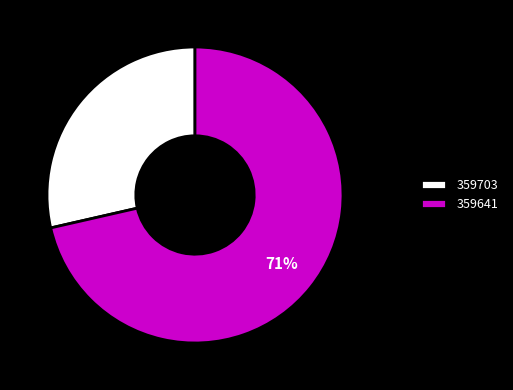

The 359703 slice represents 6% of the pie. True or false?

False